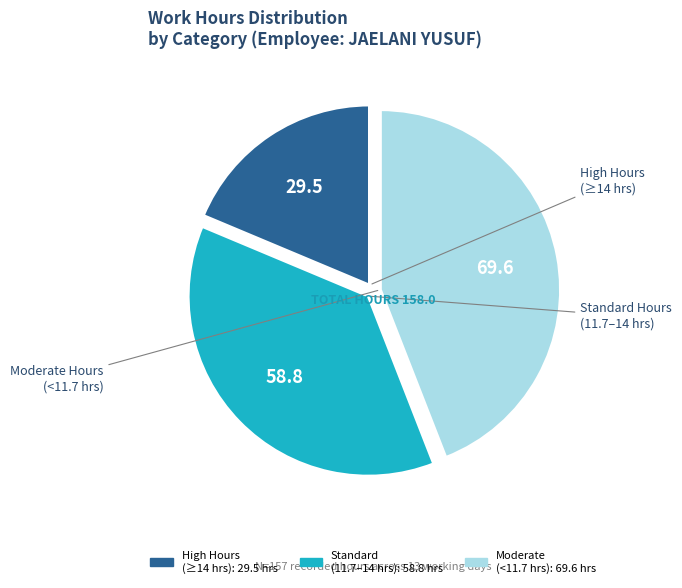

Is there any slice that represents more than half of the pie?

No